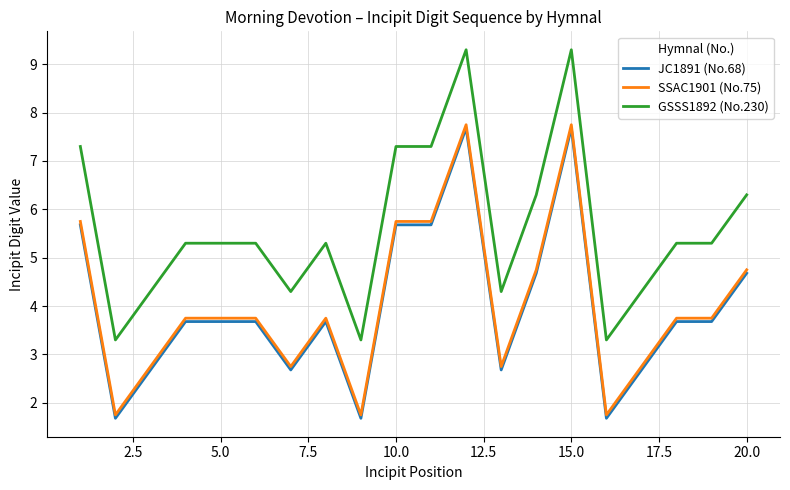

Which series has the largest total across all categories?

GSSS1892 (No.230)